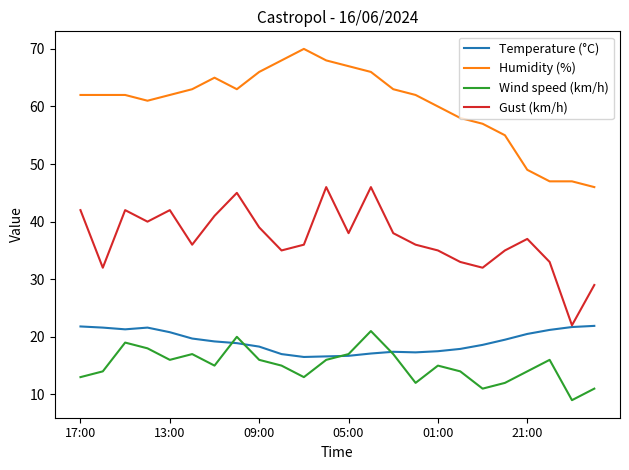

Which series has the largest total across all categories?

Humidity (%)